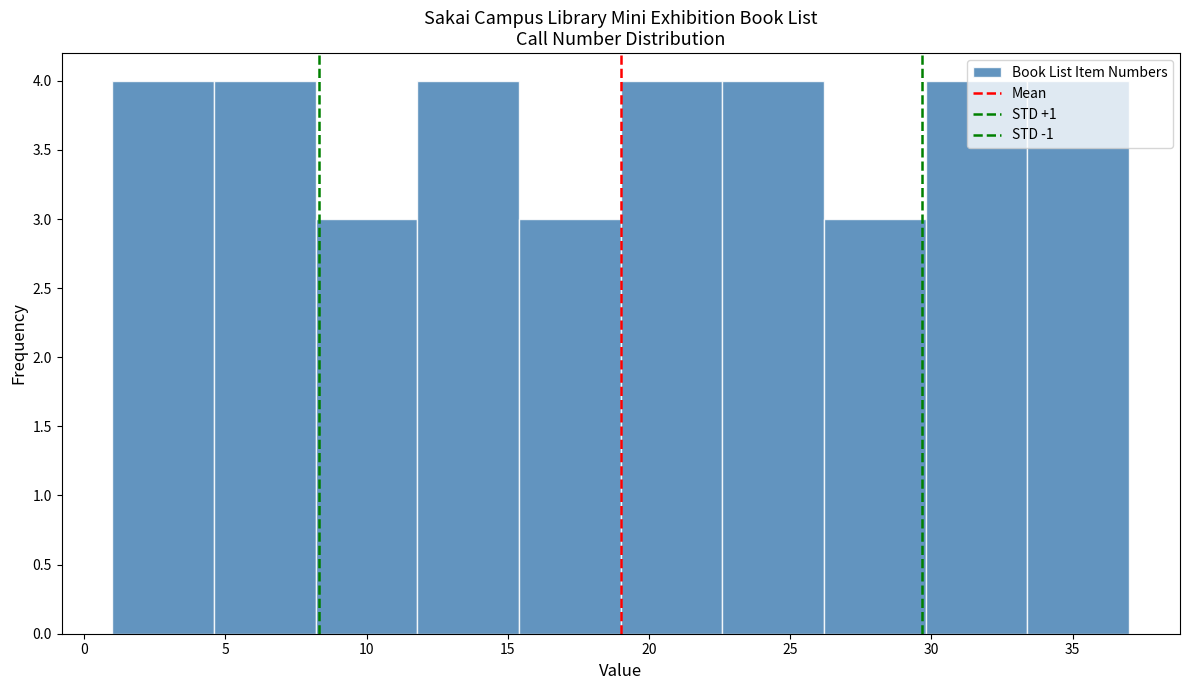

Reading left to right, list every bar in this chart as the range it spans on the x-axis followed by its height. Neither the bar edges nor the heights are printed on the chart, so give them approximately, as read against the axes.

1.0 to 4.6: 4
4.6 to 8.2: 4
8.2 to 11.8: 3
11.8 to 15.4: 4
15.4 to 19.0: 3
19.0 to 22.6: 4
22.6 to 26.2: 4
26.2 to 29.8: 3
29.8 to 33.4: 4
33.4 to 37.0: 4